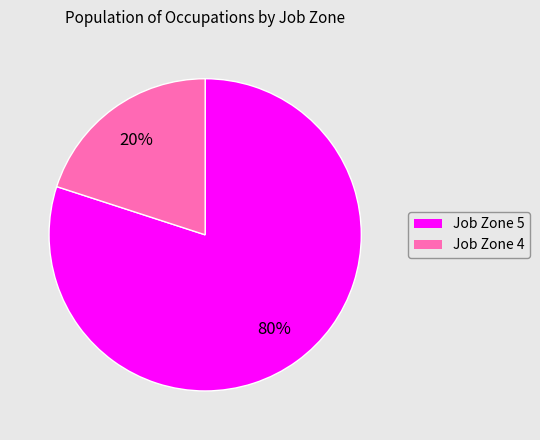

Does any single category account for the majority?

Yes